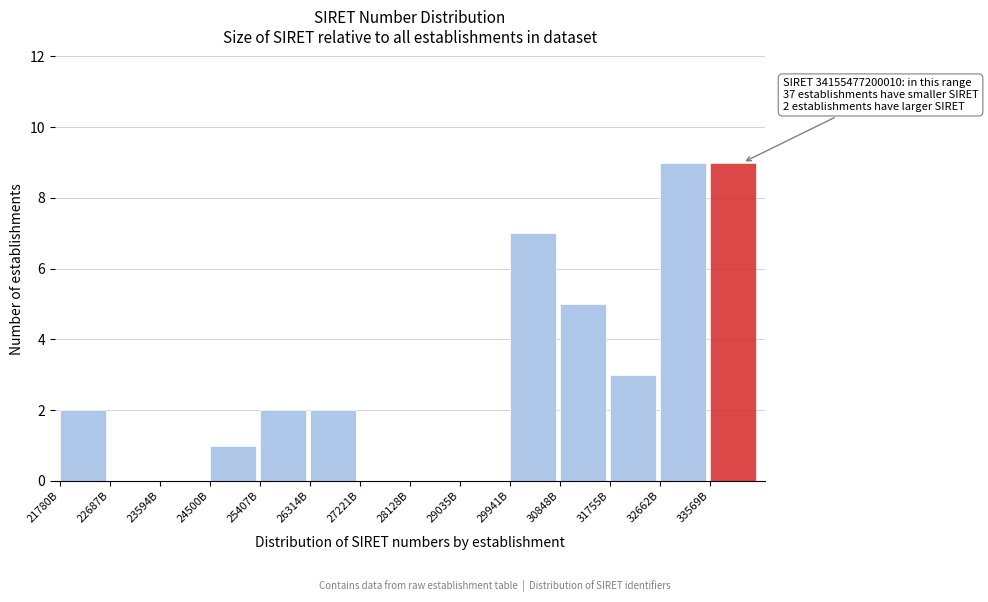

Reading left to right, transcribe all the data shown in this chart.

21780B=2	22687B=0	23594B=0	24500B=1	25407B=2	26314B=2	27221B=0	28128B=0	29035B=0	29941B=7	30848B=5	31755B=3	32662B=9	33569B=9